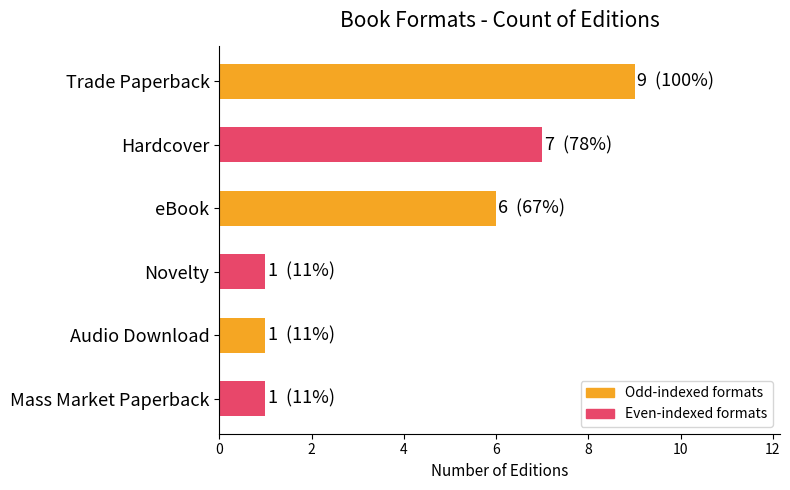

Does the chart contain any negative values?

No